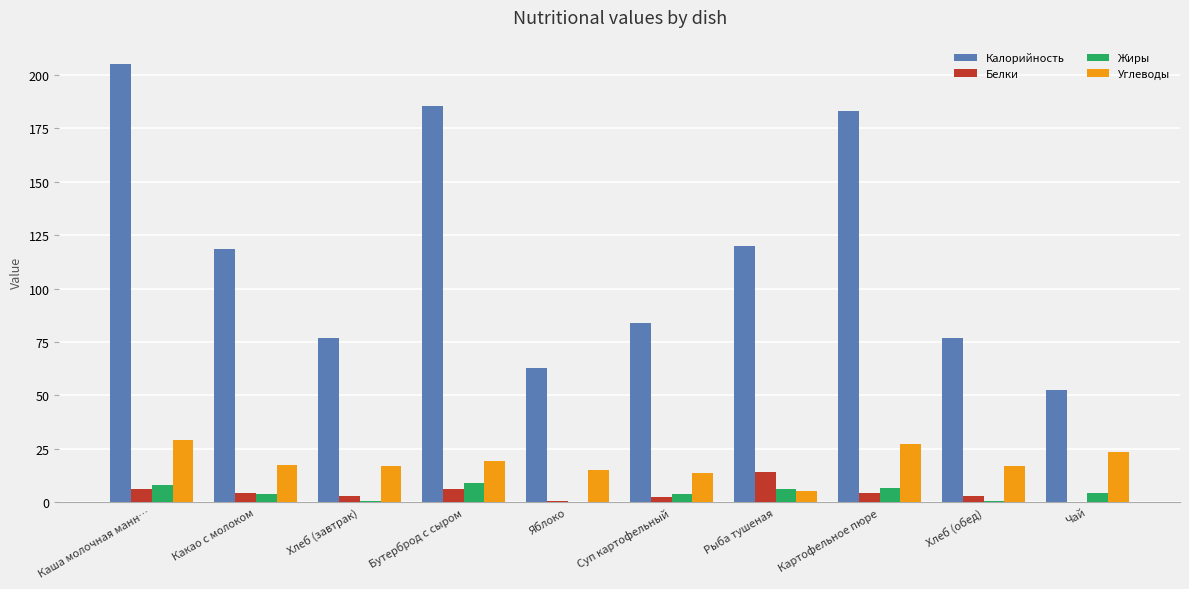

What is the greatest value displayed?

205.0